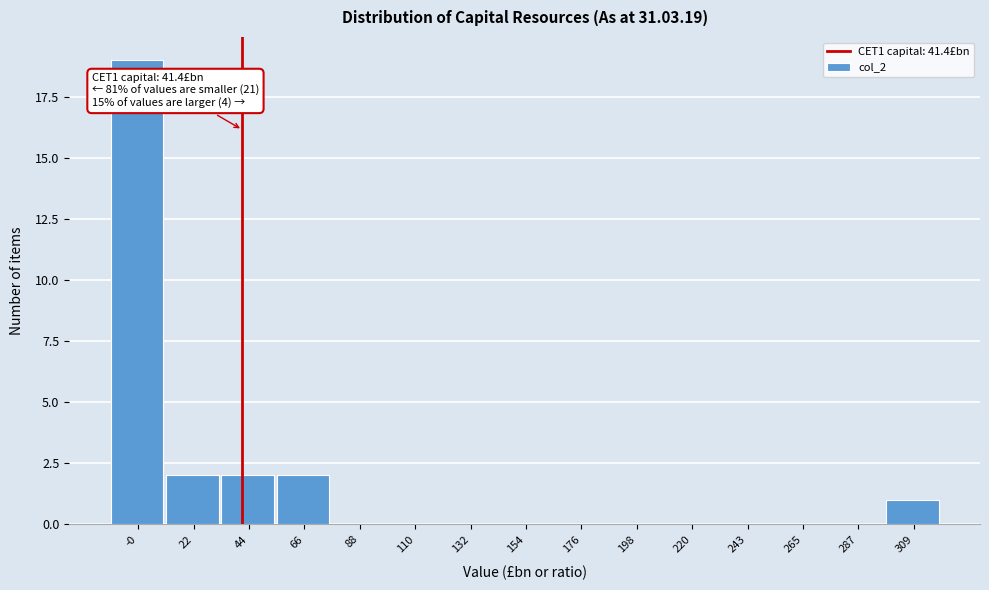

Over which range of the x-axis is the bar tallest?

-10 to 10